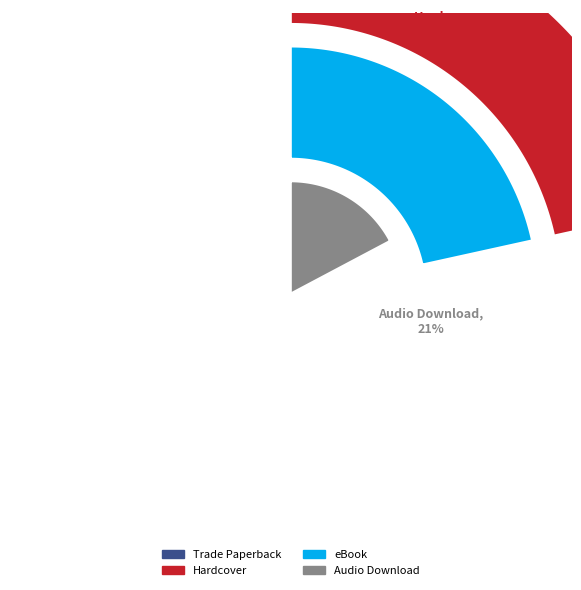

To the nearest percent, what is the difference between the largest and smallest slice percentages?

4%